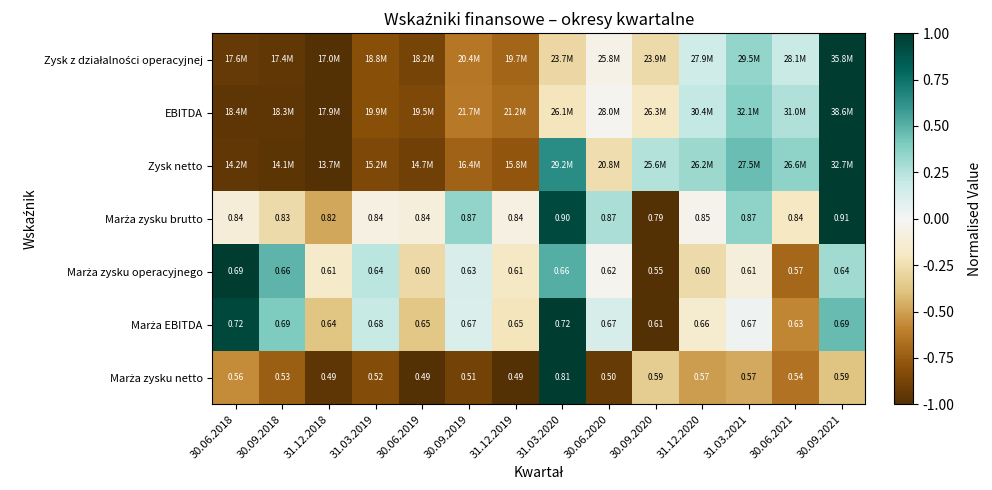

Between 30.09.2018 and 31.03.2020, which series saw the biggest shift?

Marża zysku netto